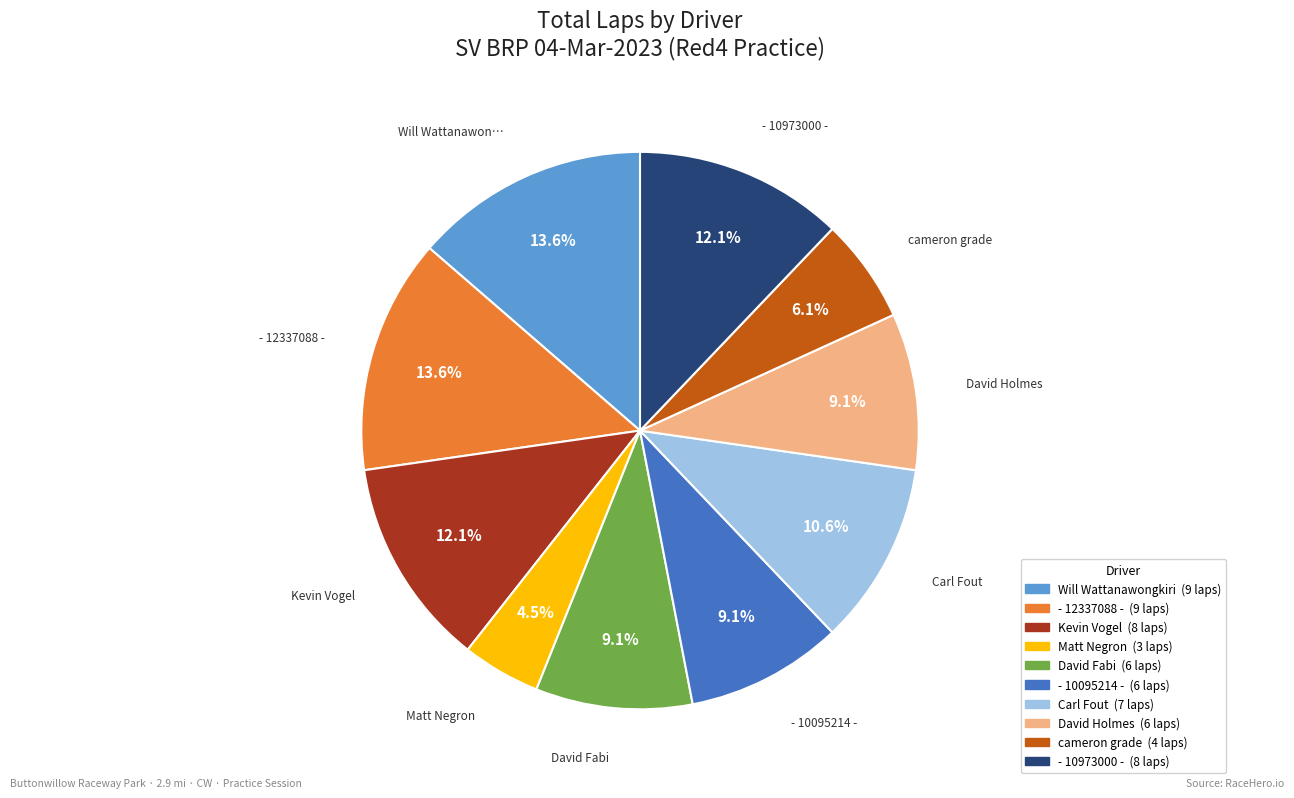

How many slices are in this pie chart?

10